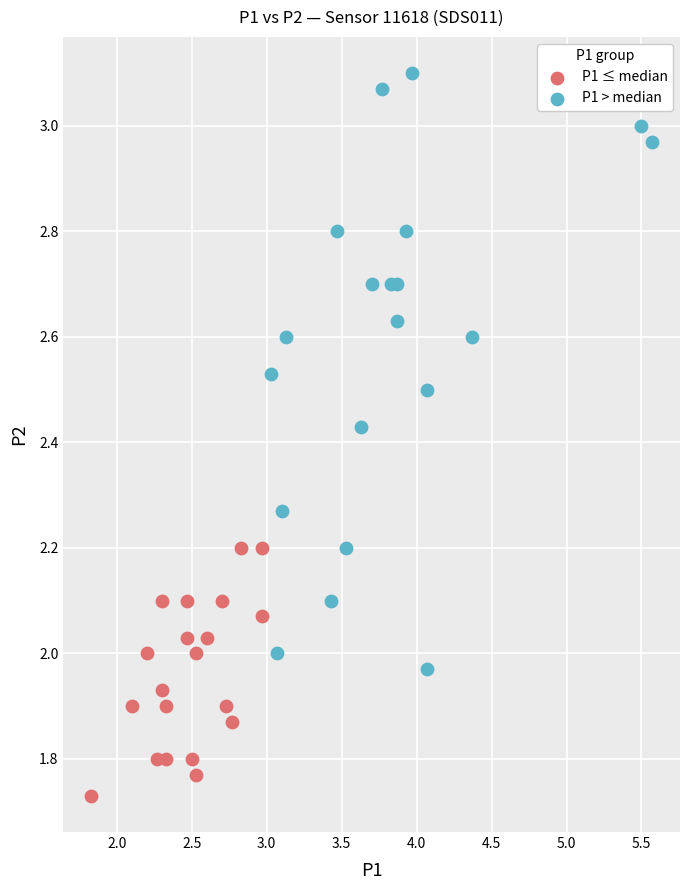

Which series reaches the maximum Y coordinate?

P1 > median